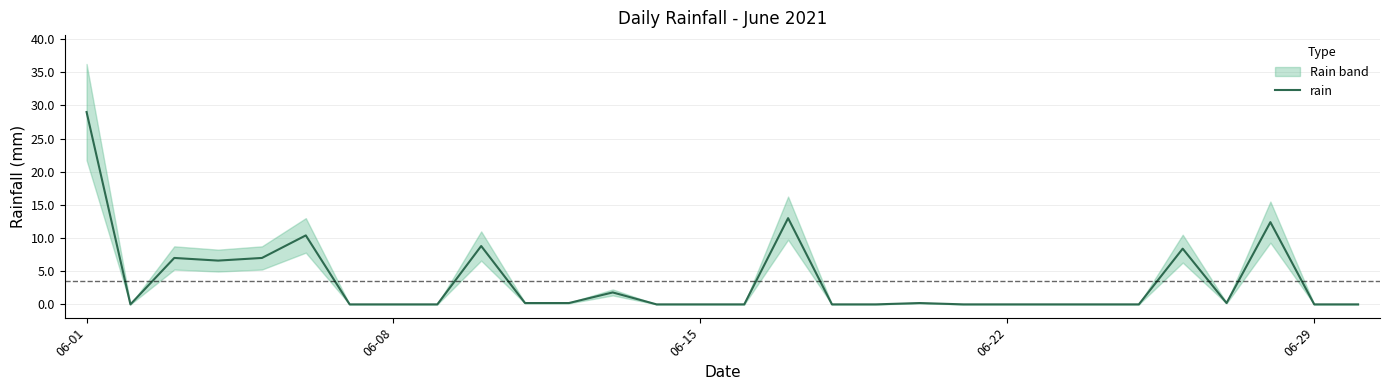

What is the sum of the values at 29 and 9?

8.8